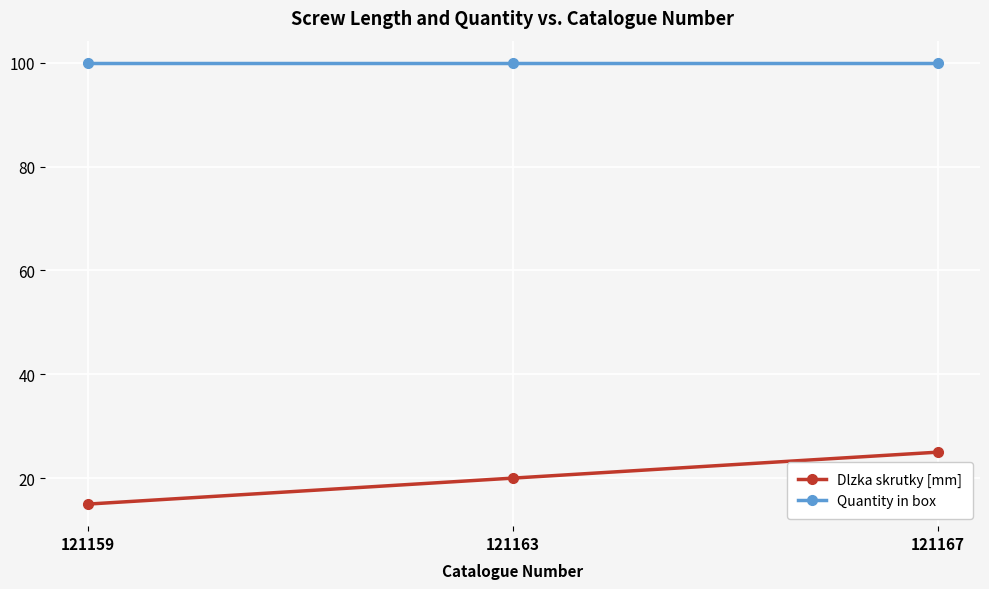

How many Dlzka skrutky [mm] values are between 15 and 25?

3